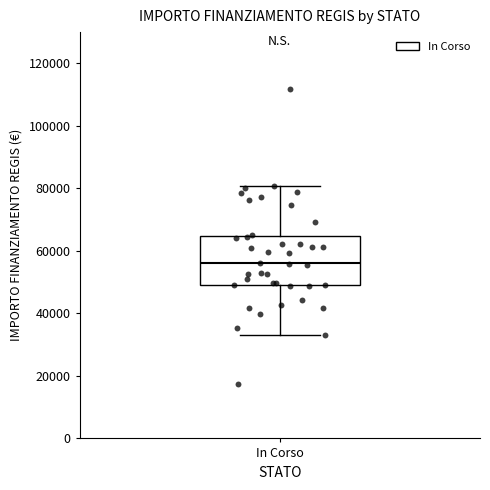

Read this box plot against the y-axis: the position of the median line, the range covered by the box, and the ends of both whiskers. The values are not printed on the chart, so give them approximately, as read against the axis.

median 56000, box 50000 to 64000, whiskers 32000 to 80000